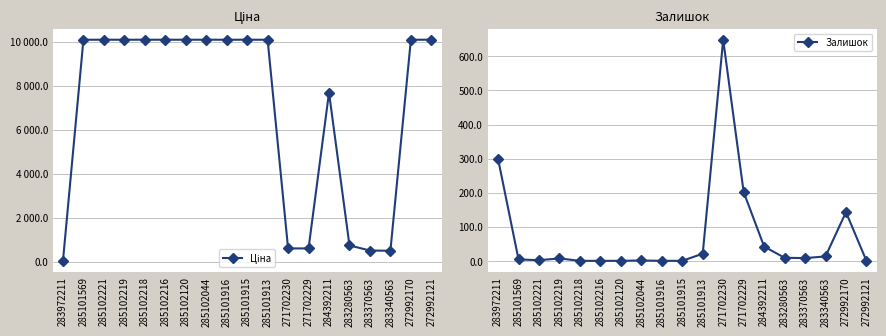

Reading right to left, what are all the values shown in this chart?

Ціна: 272992121=10085.8	272992170=10085.8	283340563=490.8	283370563=500.5	283280563=732.5	284392211=7680.9	271702229=596.5	271702230=596.5	285101913=10085.8	285101915=10085.8	285101916=10085.8	285102044=10085.8	285102120=10085.8	285102216=10085.8	285102218=10085.8	285102219=10085.8	285102221=10085.8	285101569=10085.8	283972211=32.0
Залишок: 272992121=0.0	272992170=143.0	283340563=13.0	283370563=8.0	283280563=9.0	284392211=42.0	271702229=202.0	271702230=649.0	285101913=21.0	285101915=0.0	285101916=0.0	285102044=1.0	285102120=0.0	285102216=0.0	285102218=0.0	285102219=7.0	285102221=2.0	285101569=4.0	283972211=299.0